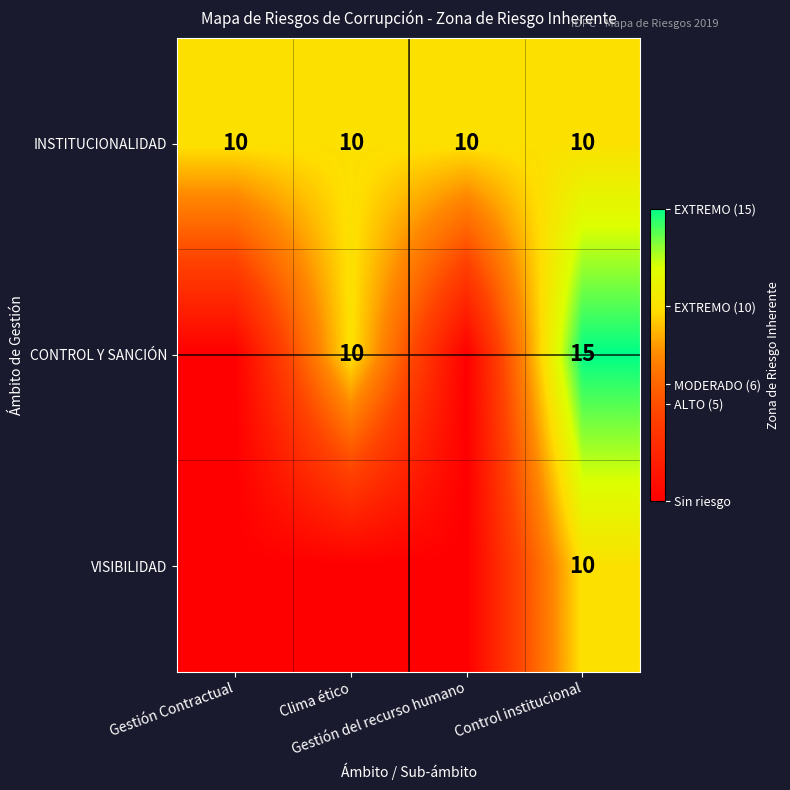

How many data points does each series have?

4